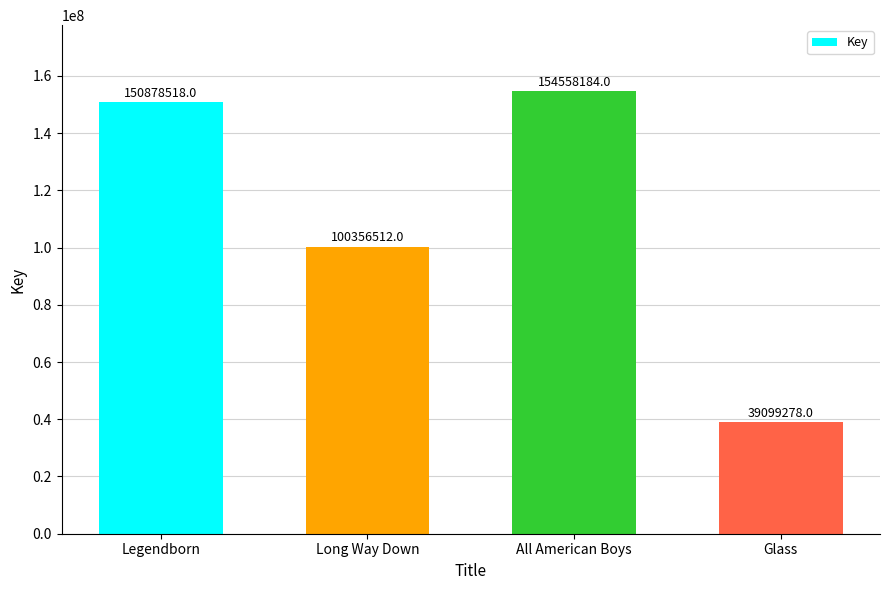

True or false: the data shows 39099278 at Glass.

True